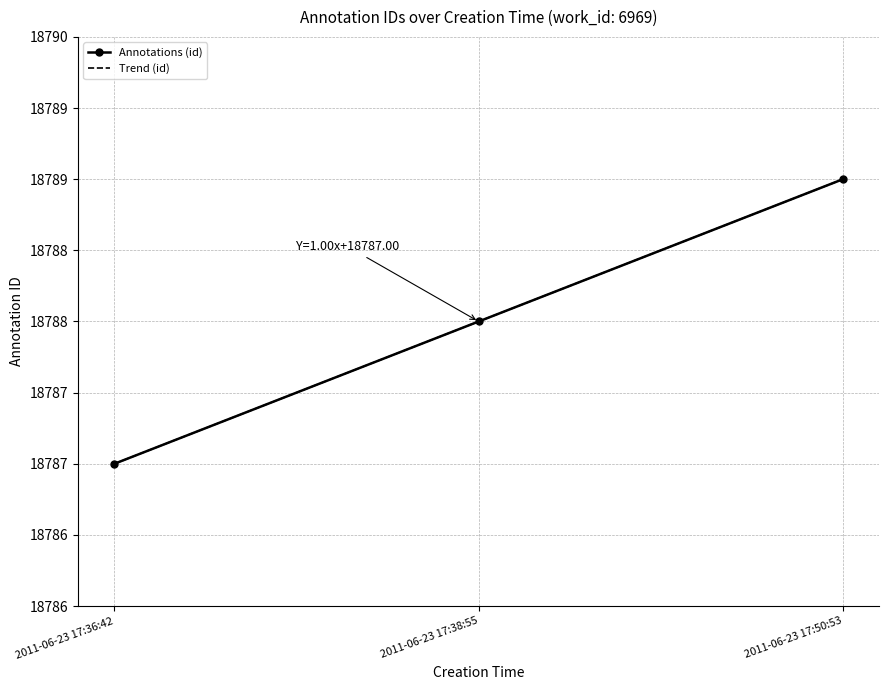

What is the maximum value shown in the chart?

18789